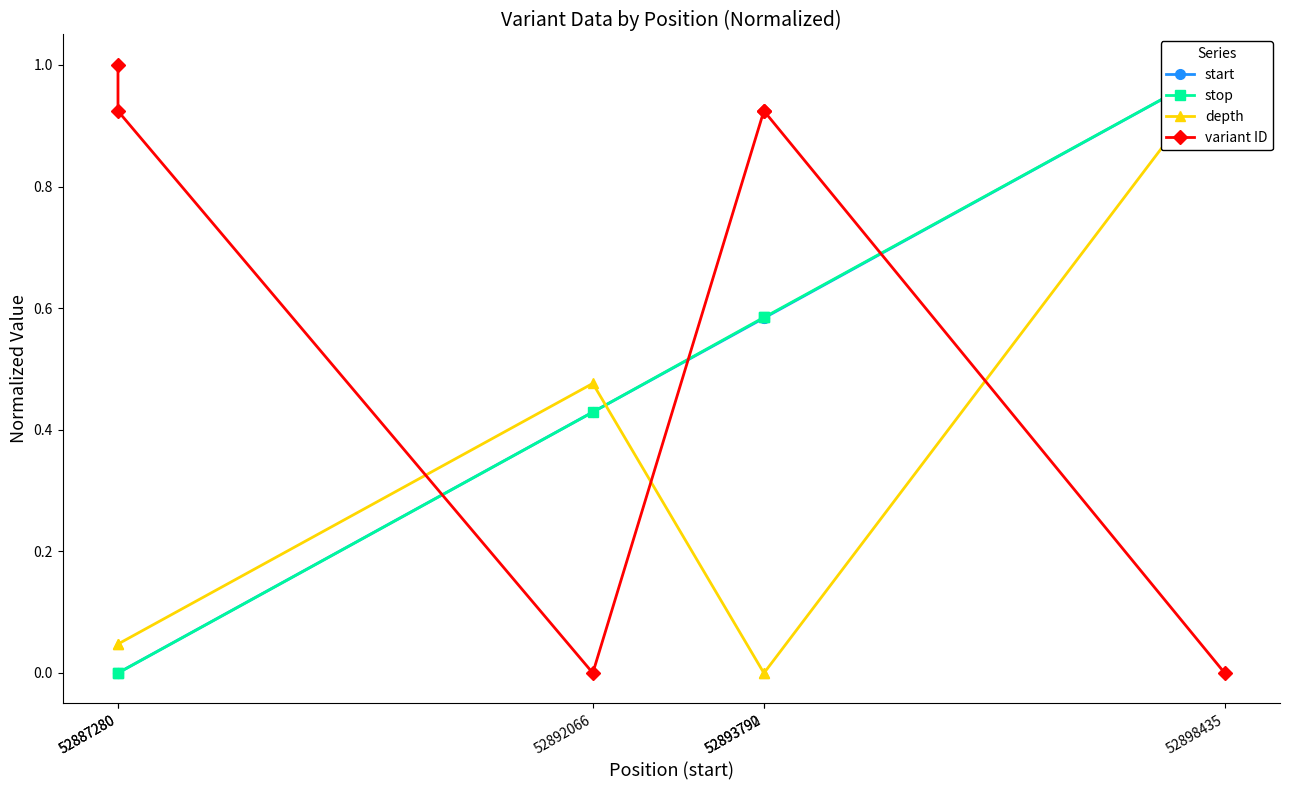

Where is stop nearest to the value 0?

52887280